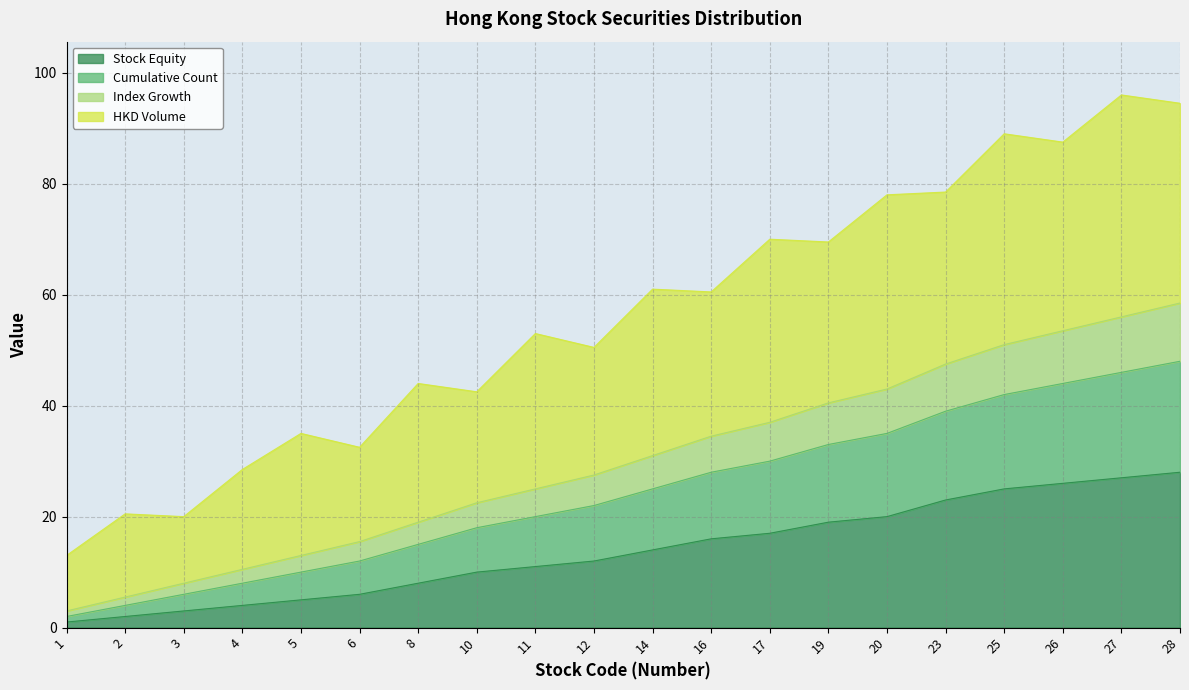

What is the highest value of the Stock Equity series?

28.0